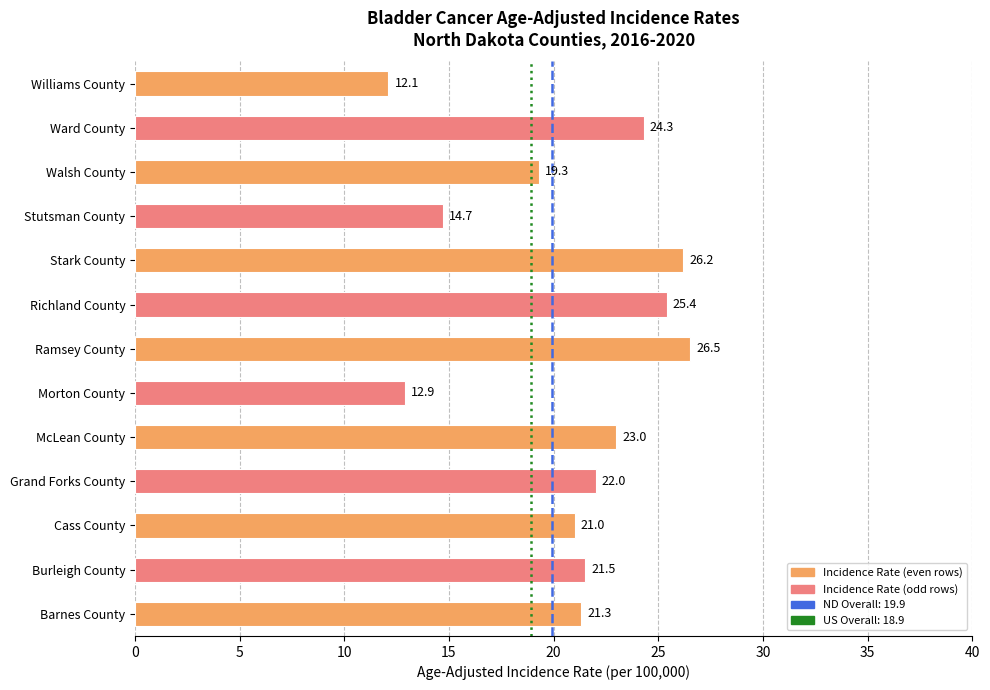

The chart shows a value of 19.3 at Walsh County. True or false?

True